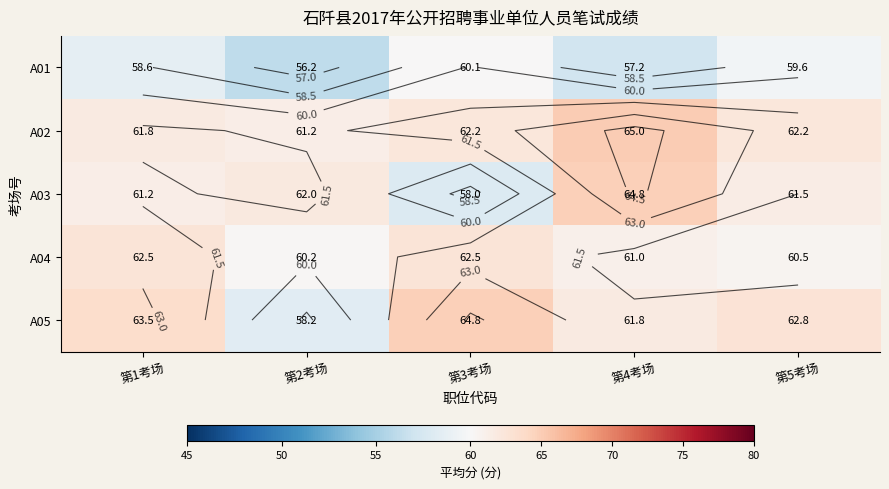

At which label does A01 first exceed 58?

第1考场